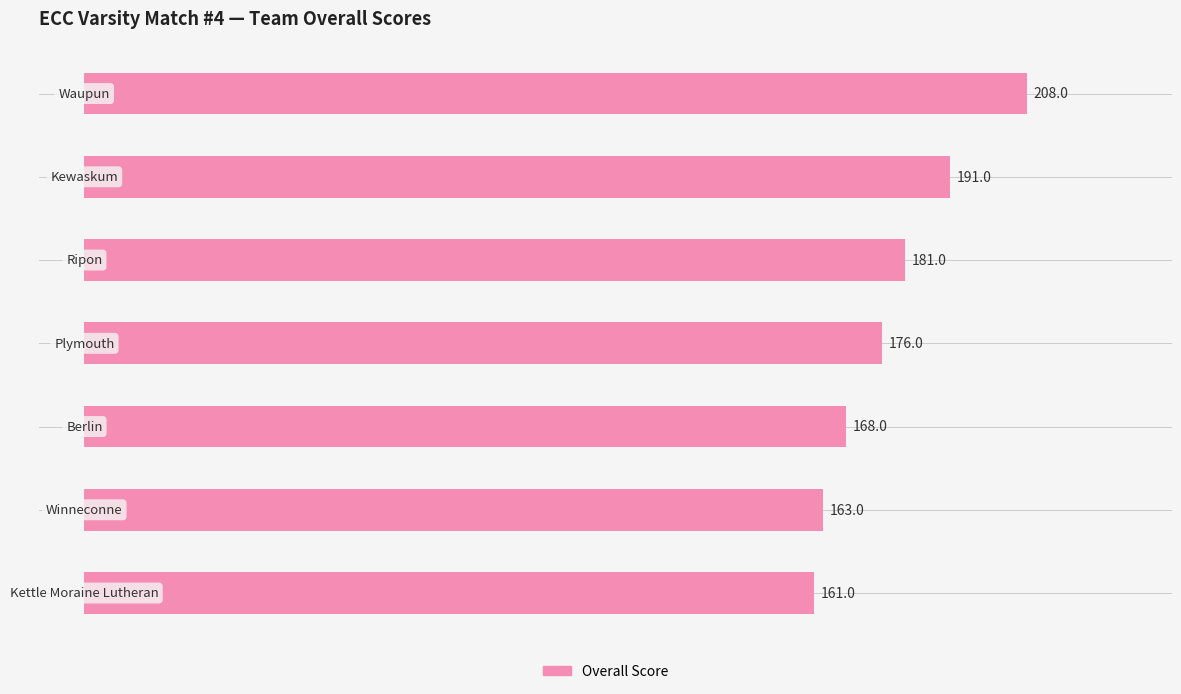

What is the difference between the maximum and minimum values?

47